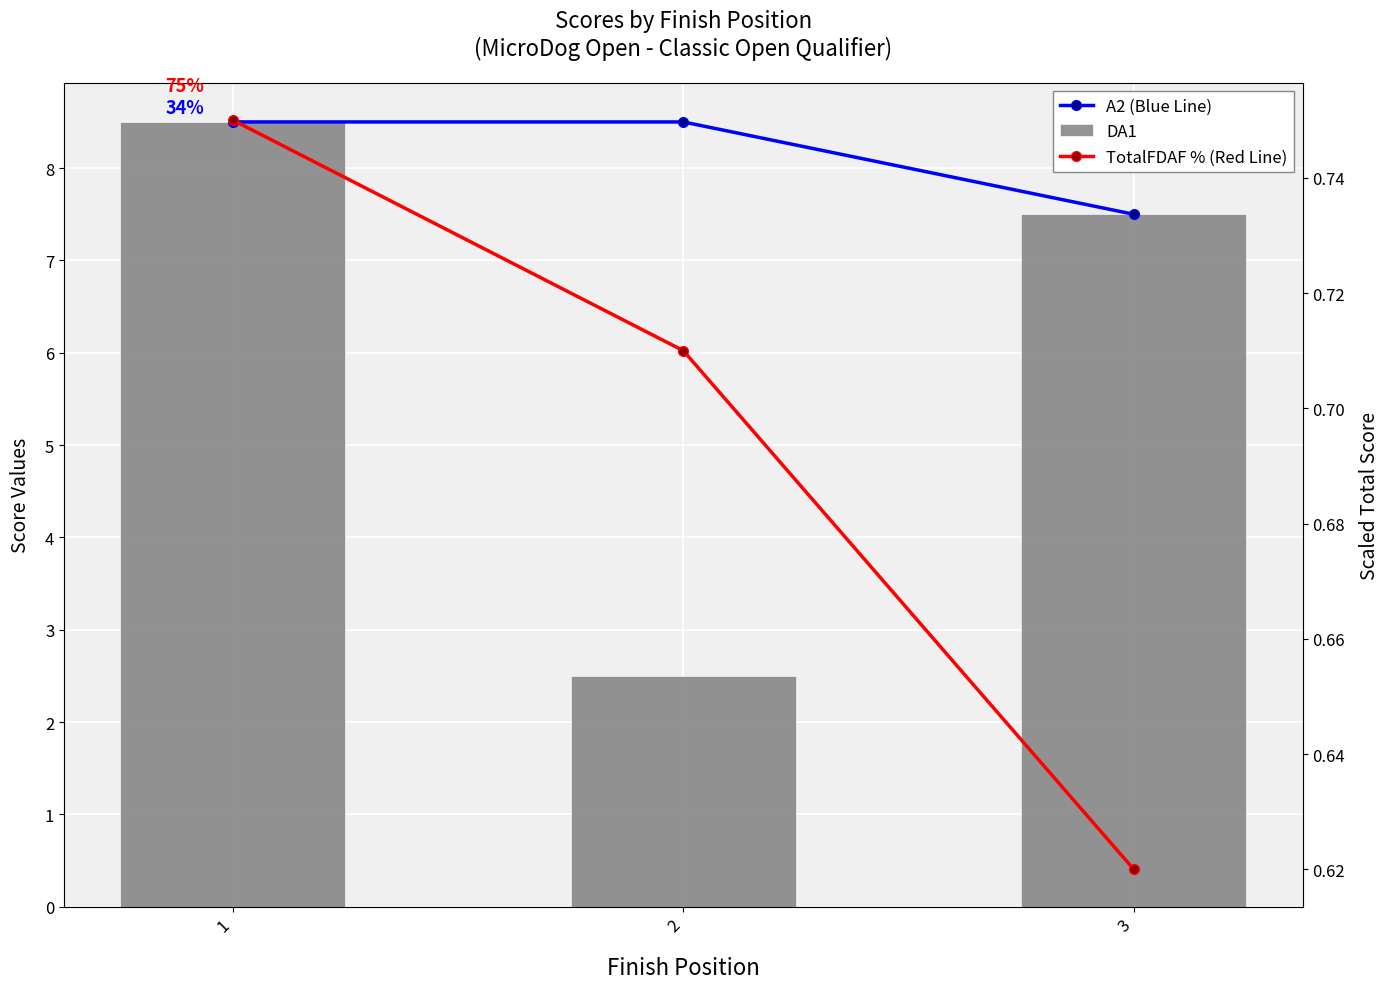

What is the sum of the TotalFDAF % (Red Line) values at 3 and 1?

1.4